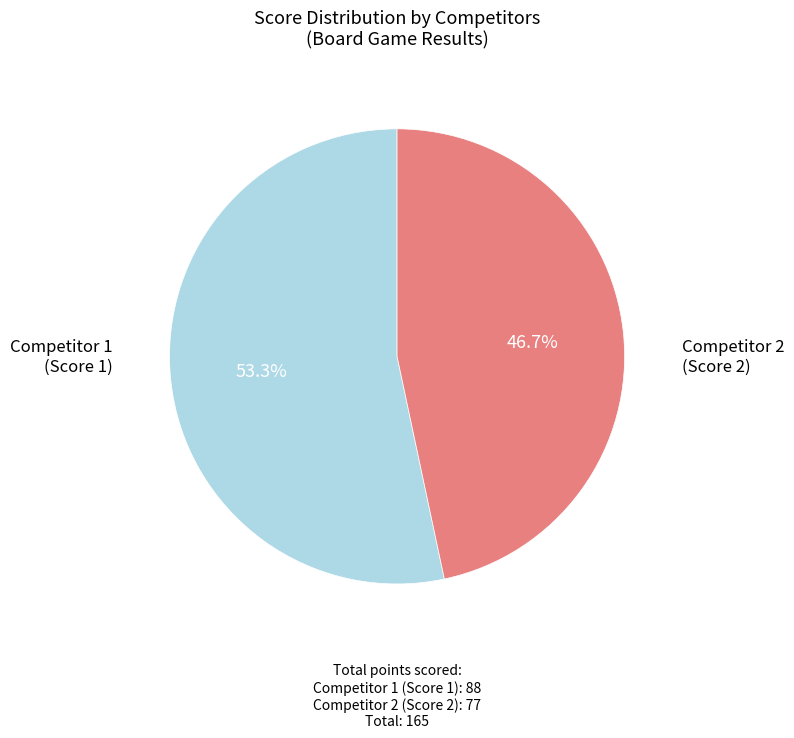

Is there a majority slice in this chart?

Yes